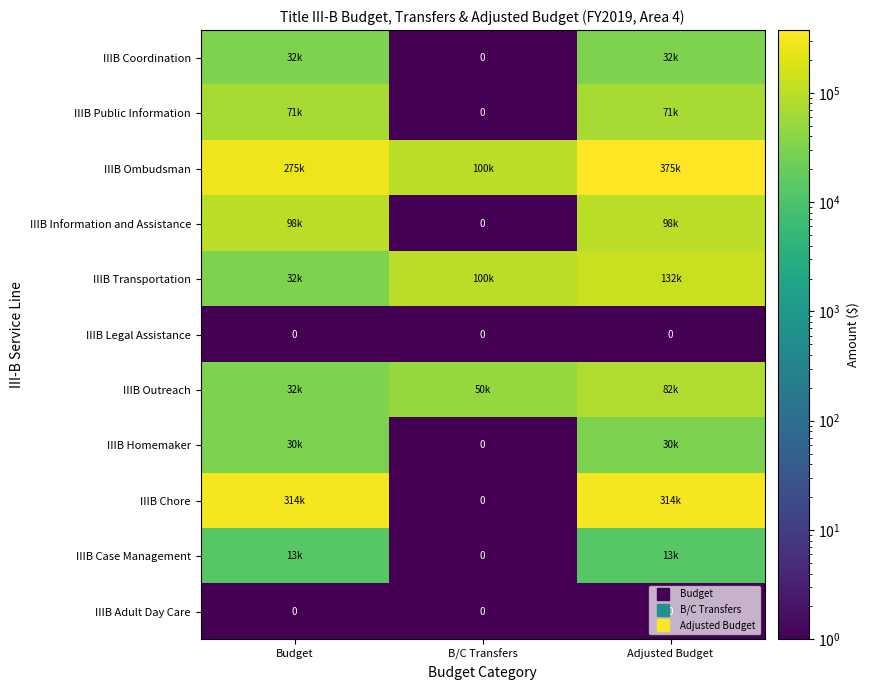

How many distinct data groups are displayed?

11